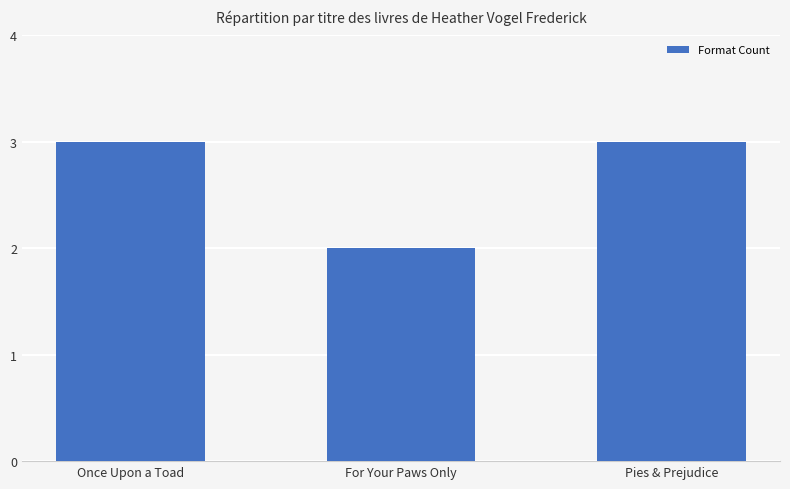

Reading left to right, transcribe all the data shown in this chart.

3	2	3